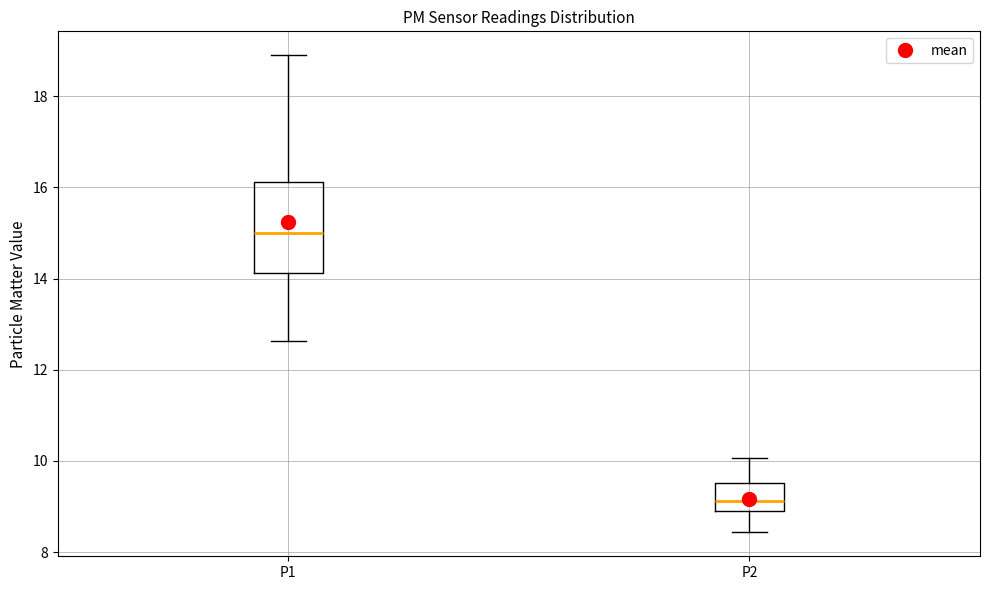

Which box is the tallest, from its lower edge to its upper edge?

P1